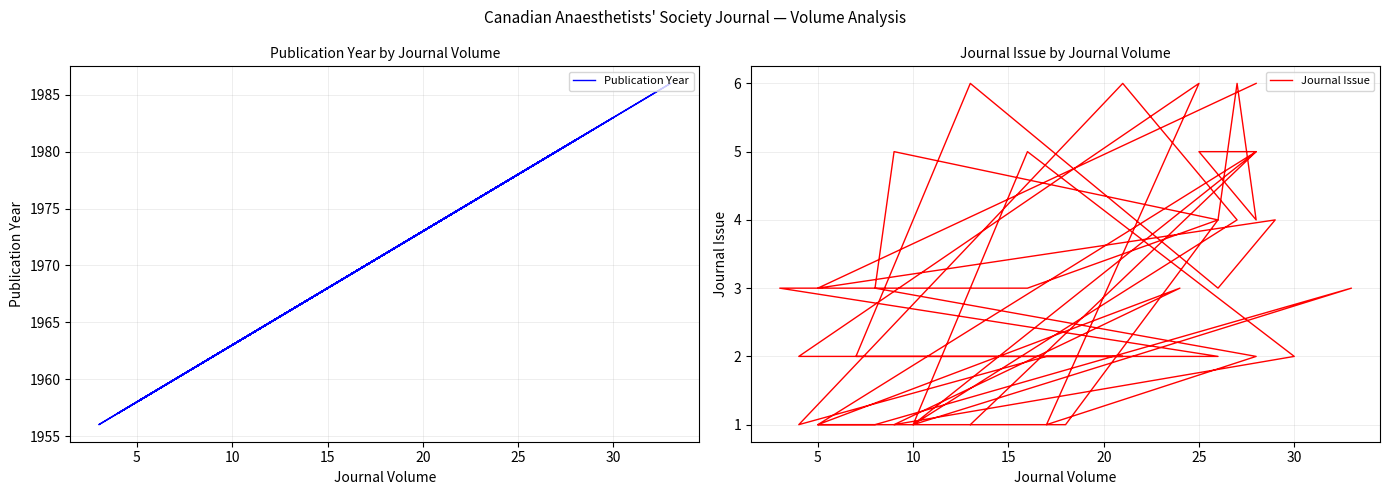

Is this an area chart (filled region under the line)?

No